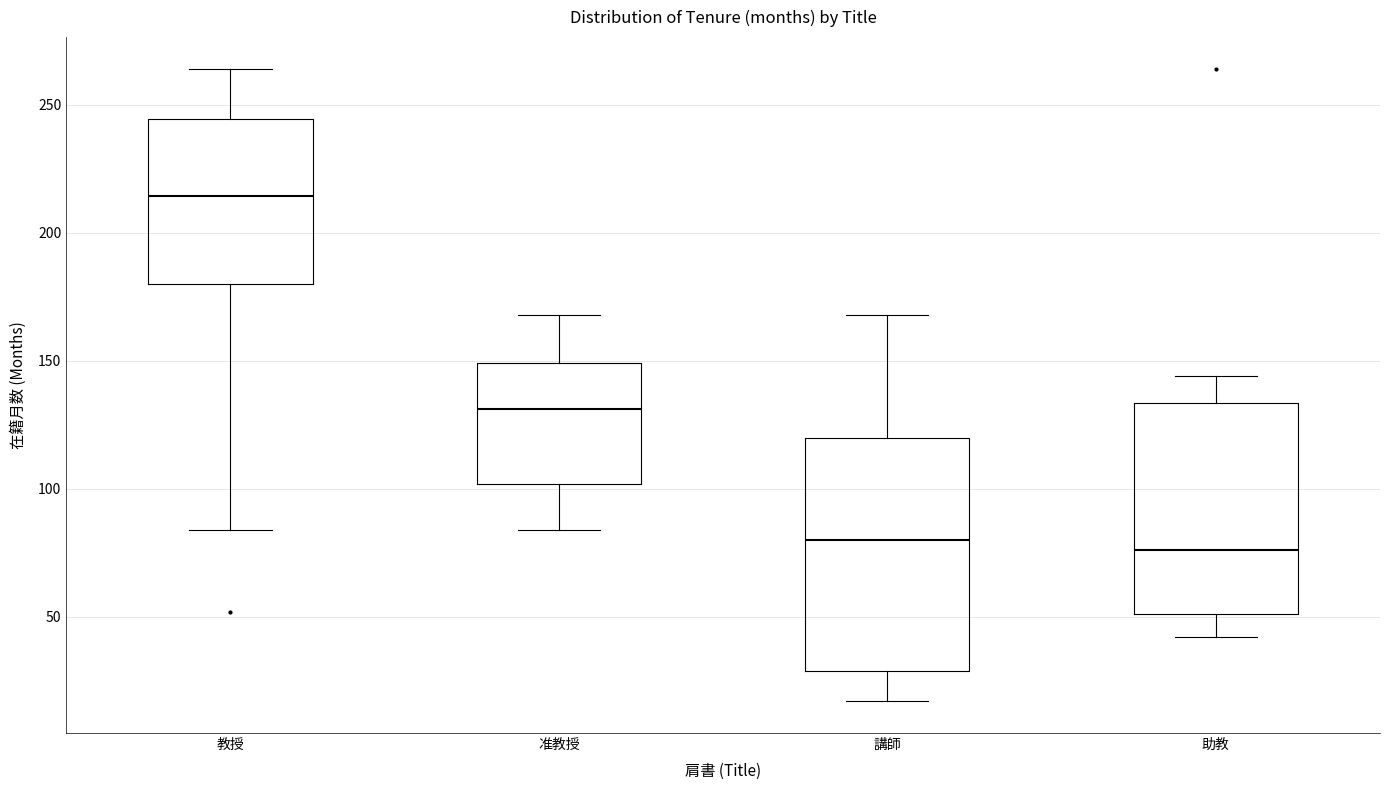

Which box is the tallest, from its lower edge to its upper edge?

講師